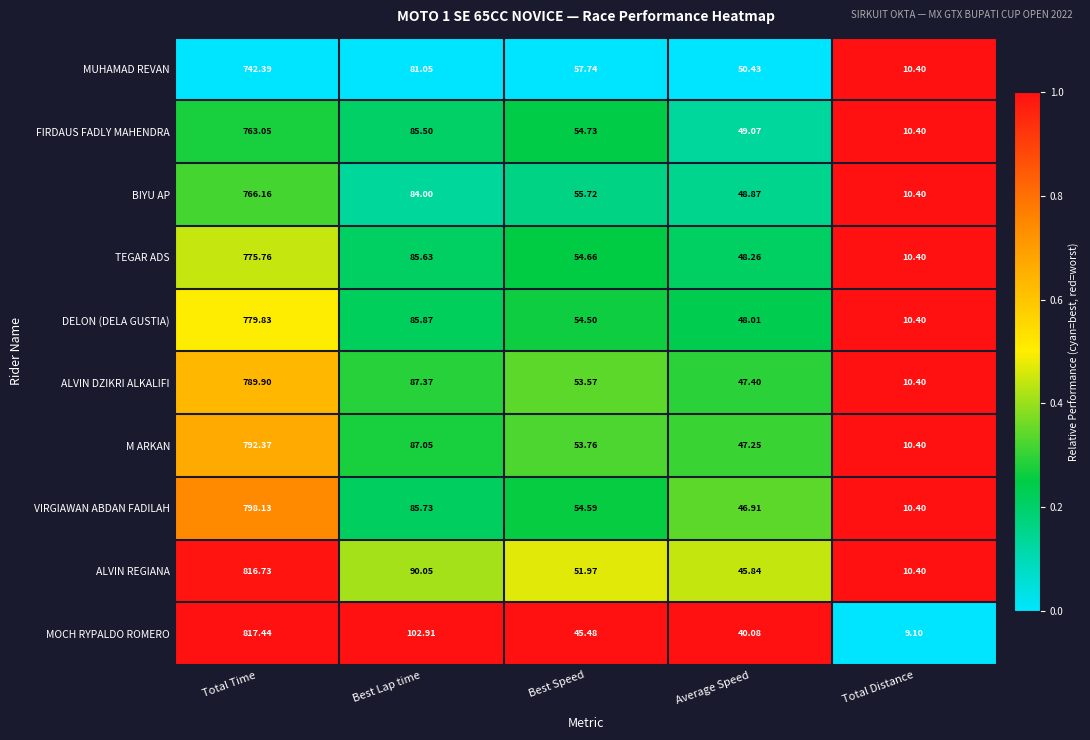

Is the value of TEGAR ADS at Average Speed greater than the value of MOCH RYPALDO ROMERO at Average Speed?

Yes